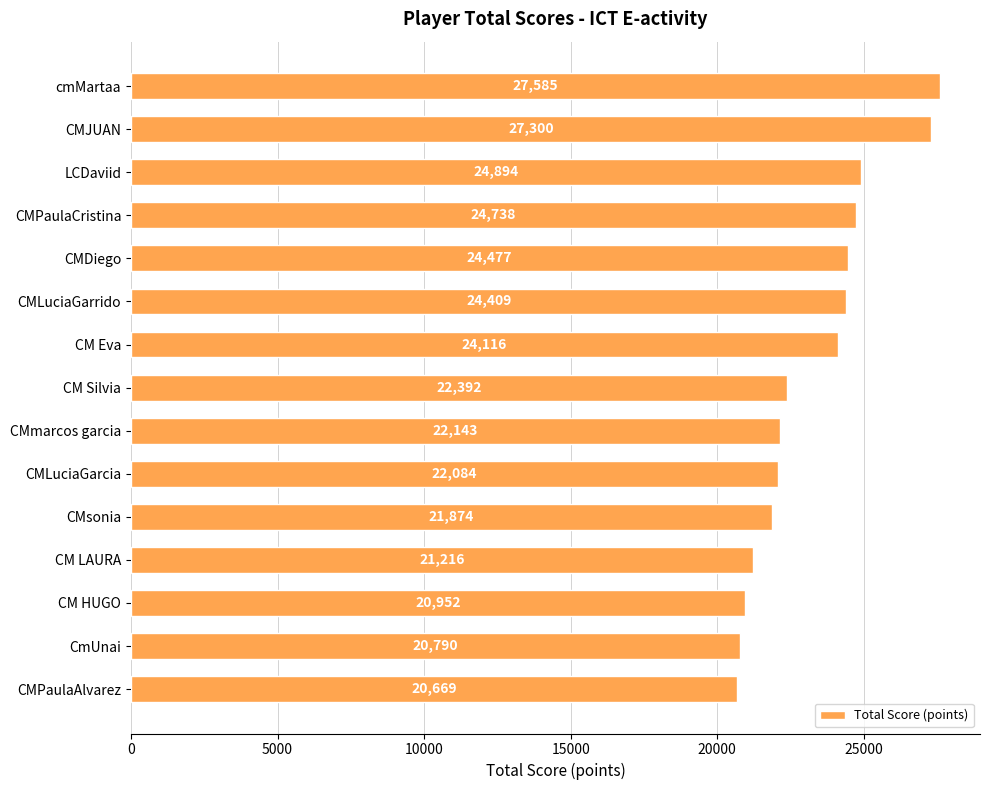

What is the average value?

23309